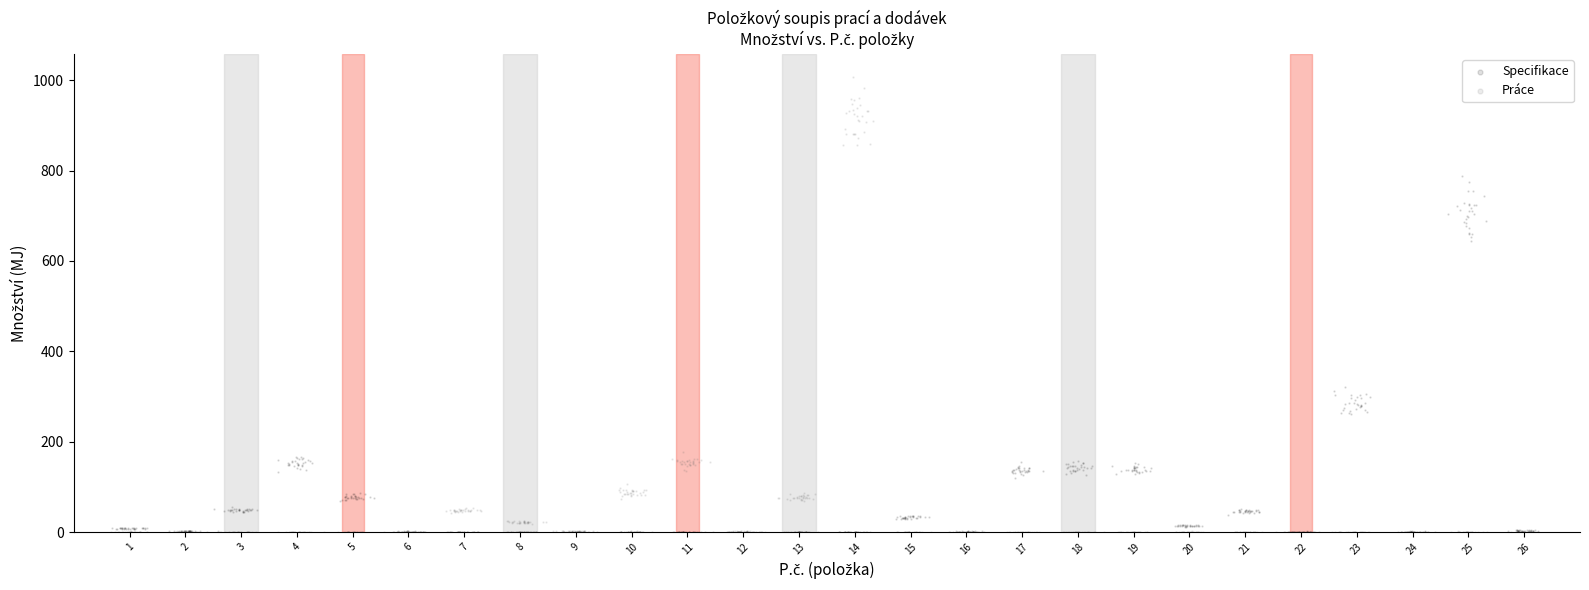

What are all the series names shown in the legend?

Specifikace, Práce